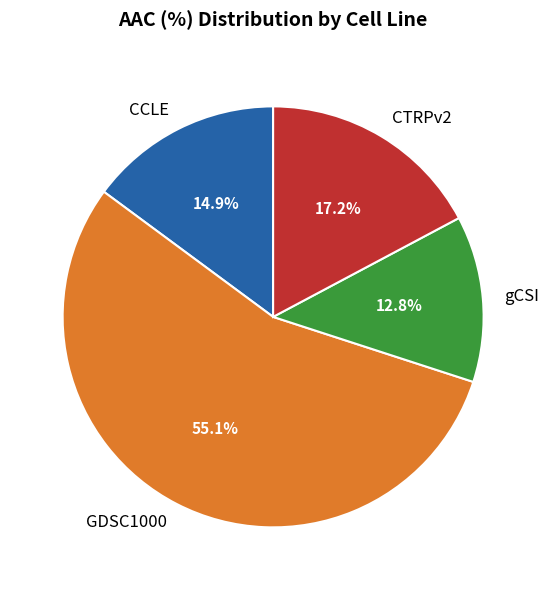

What is the ratio of the value at CCLE to the value at GDSC1000?

0.3